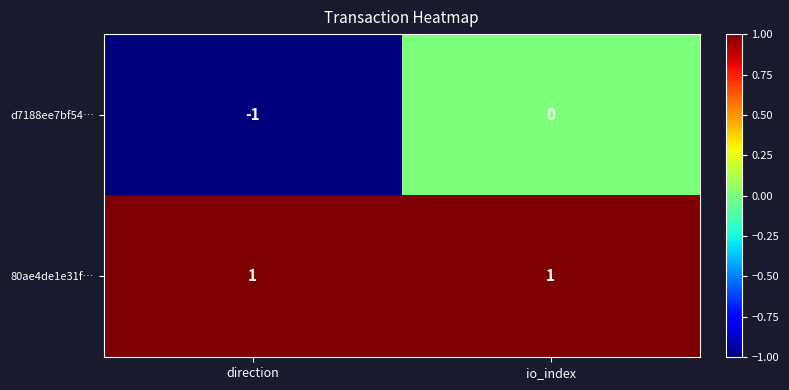

Which series has the largest range (max minus min)?

d7188ee7bf54…